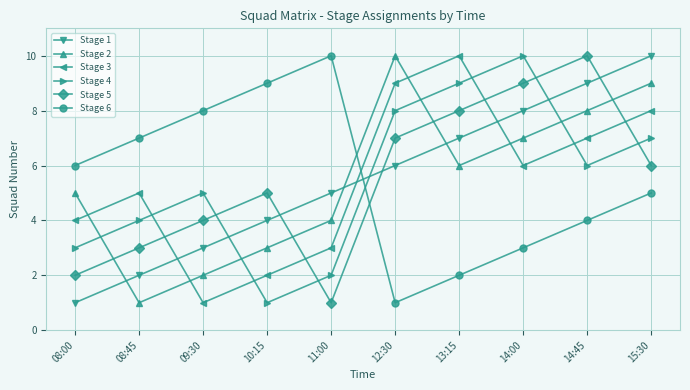

What value does the Stage 1 series have at 15:30?

10